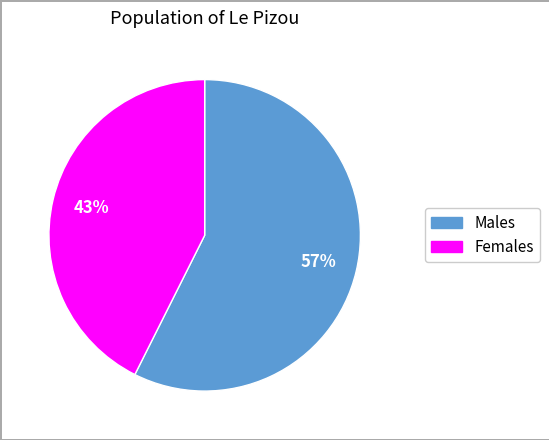

To the nearest percent, what is the average slice percentage?

50%